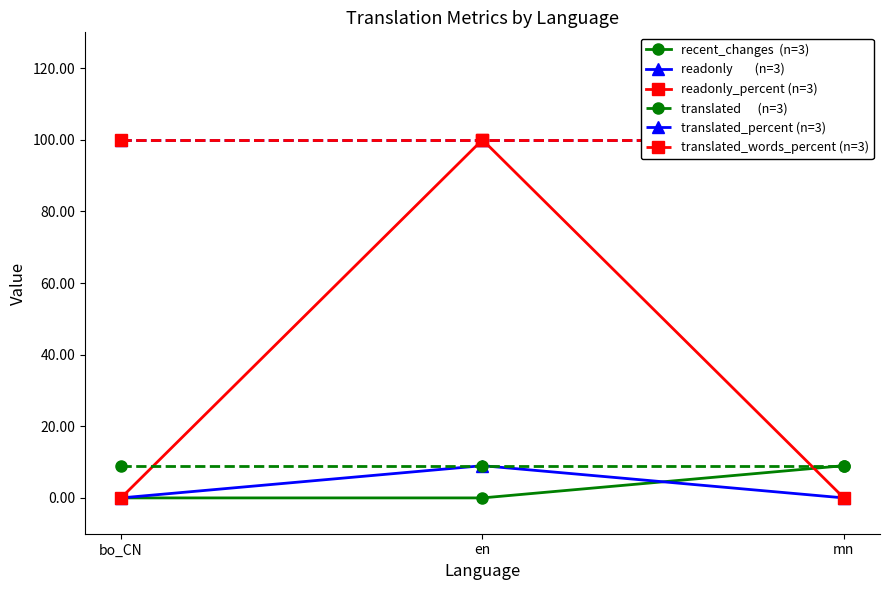

What are all the series names shown in the legend?

recent_changes  (n=3), readonly        (n=3), readonly_percent (n=3), translated      (n=3), translated_percent (n=3), translated_words_percent (n=3)